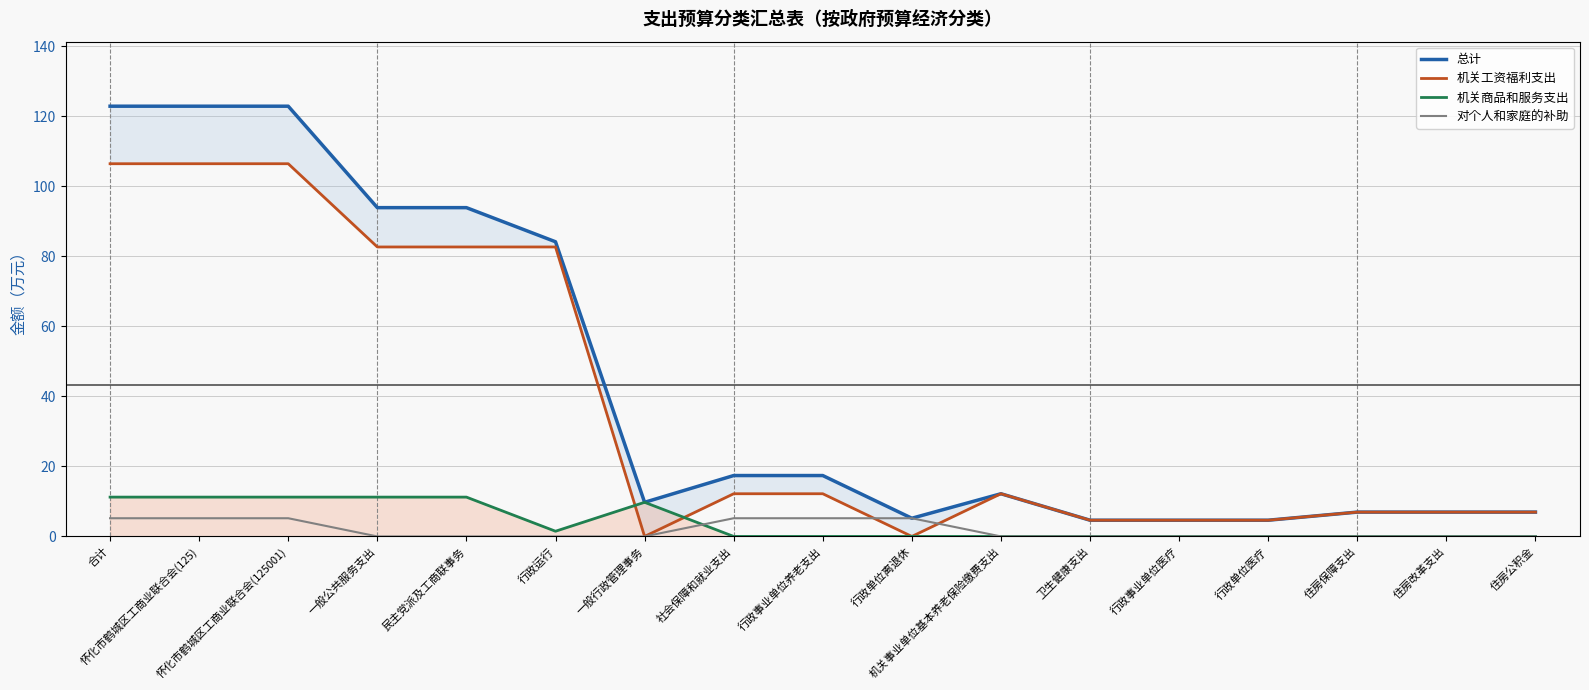

Read the 机关工资福利支出 value at 行政事业单位养老支出.

12.2